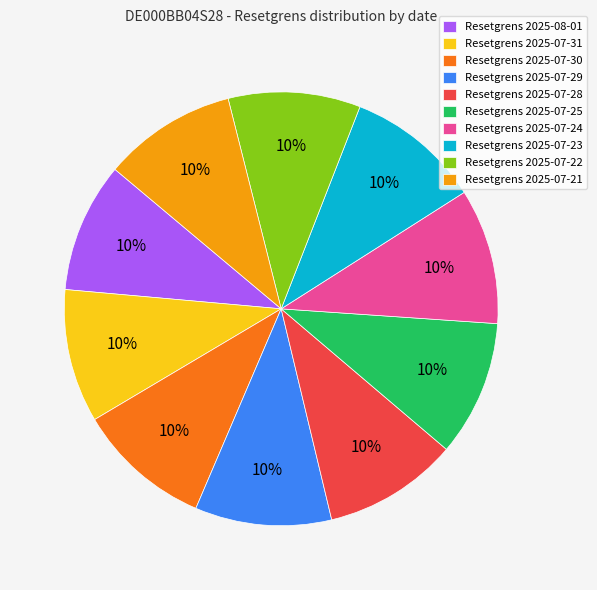

Is it true that Resetgrens 2025-07-30 is 10% of the pie?

True